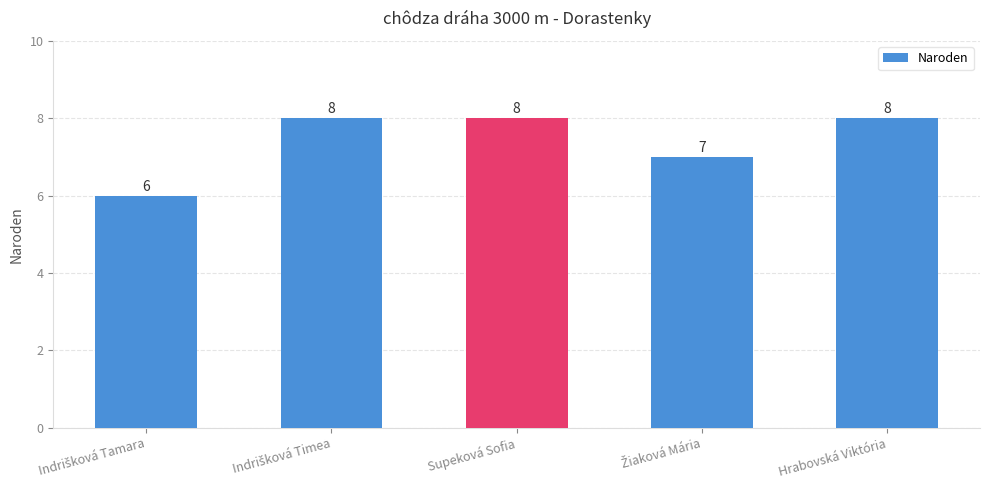

What is the greatest value displayed?

8